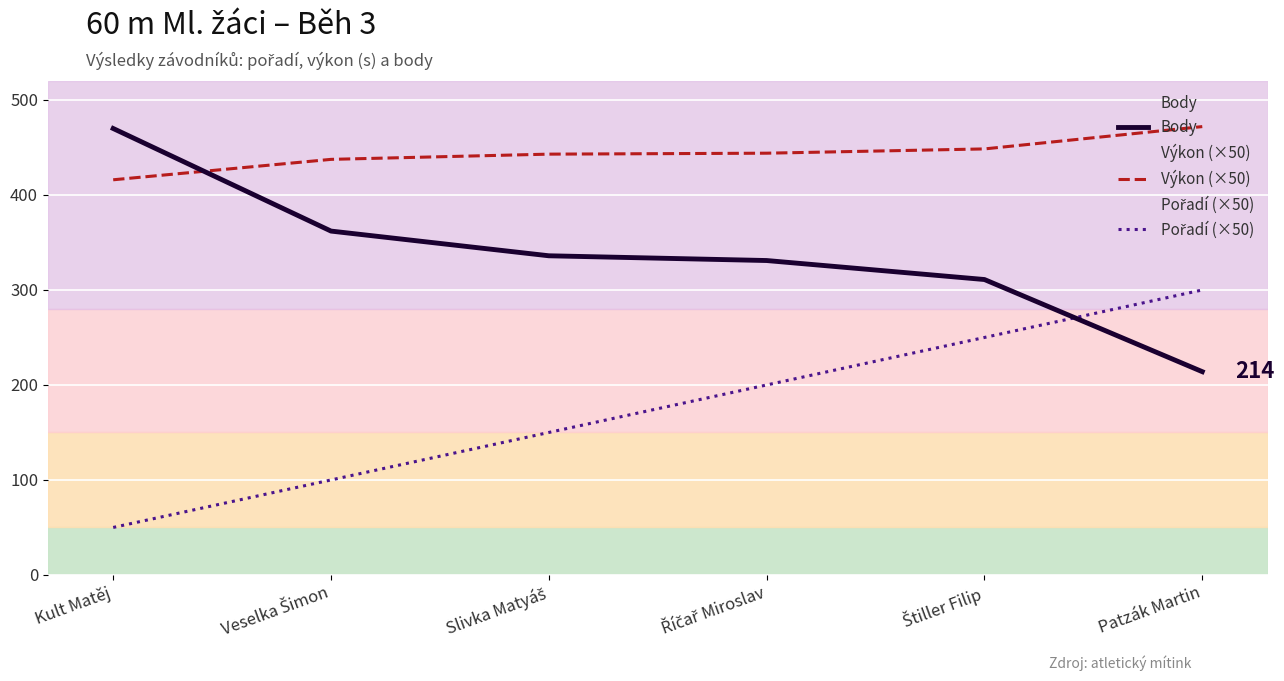

The value of Pořadí (×50) at Kult Matěj is 50.0. True or false?

True